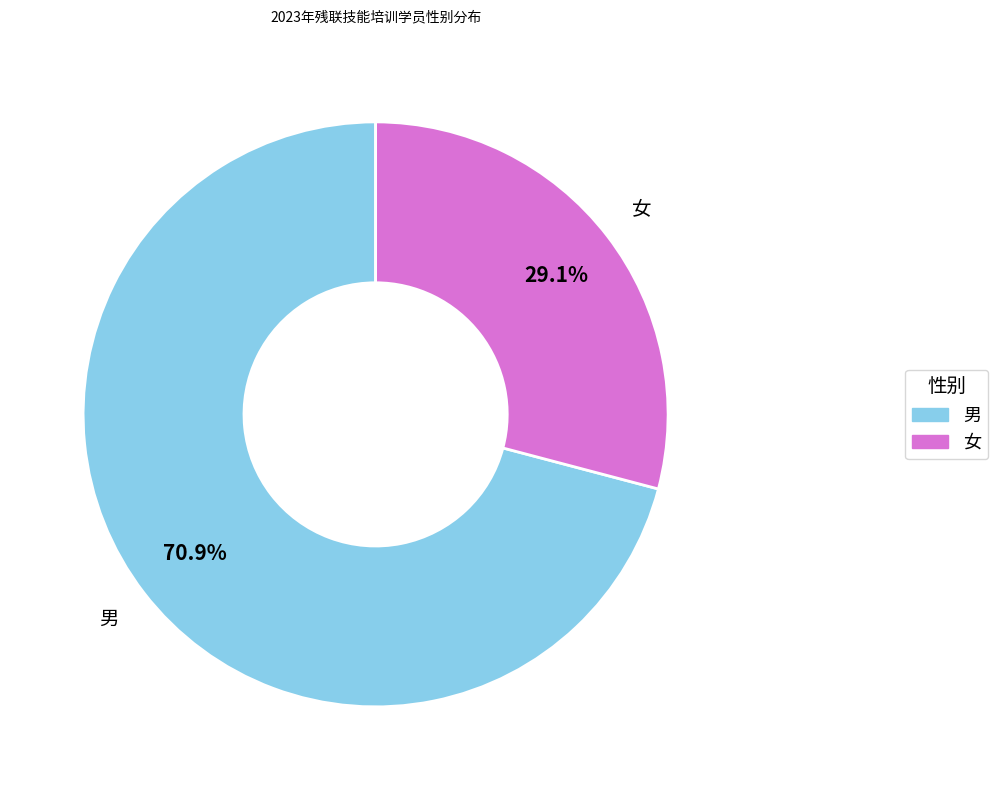

To the nearest percent, what is the average slice percentage?

50%